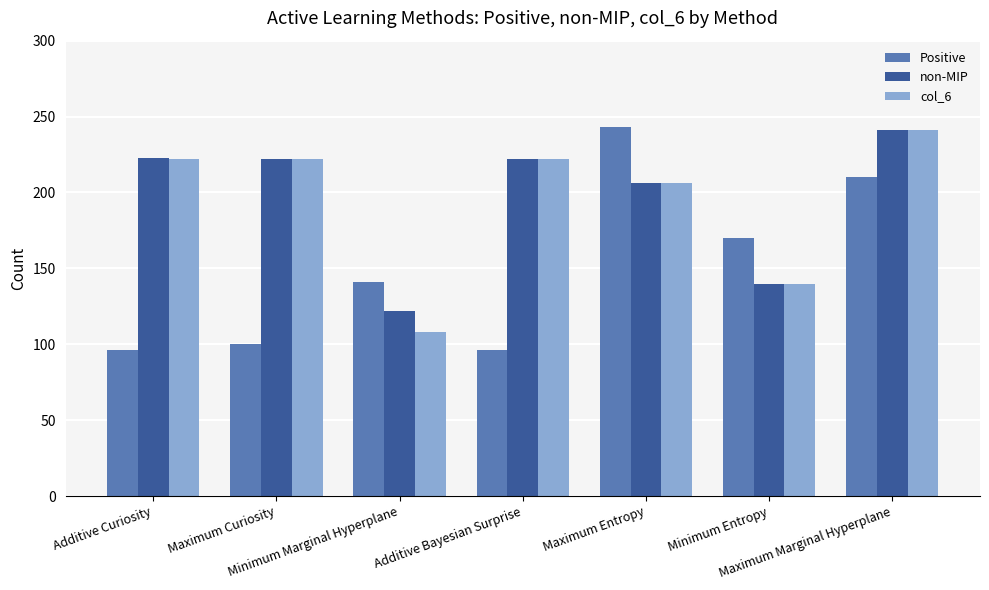

True or false: non-MIP has a value of 206 at Maximum Entropy.

True